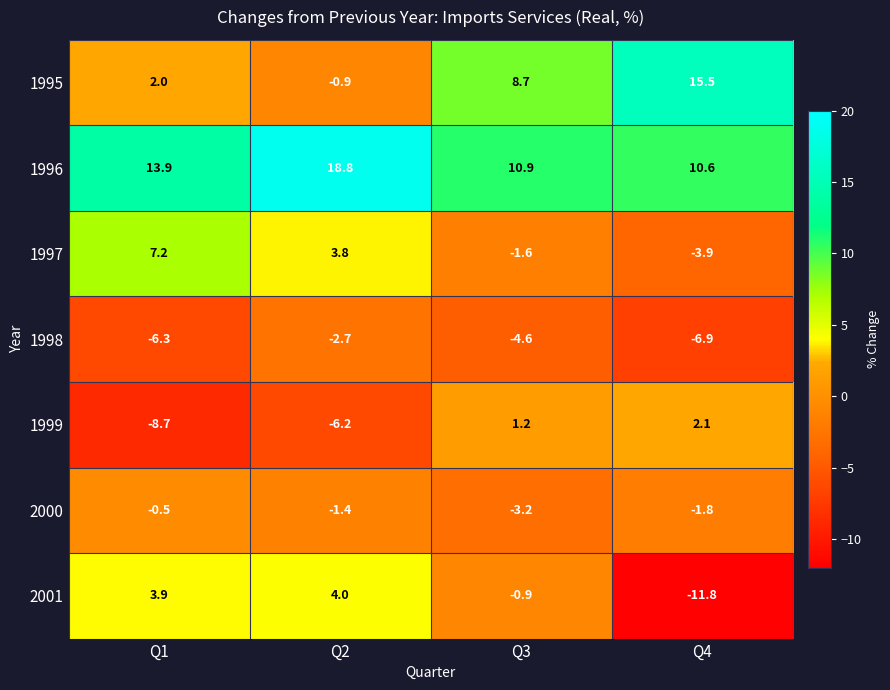

Read the 2000 value at Q3.

-3.2